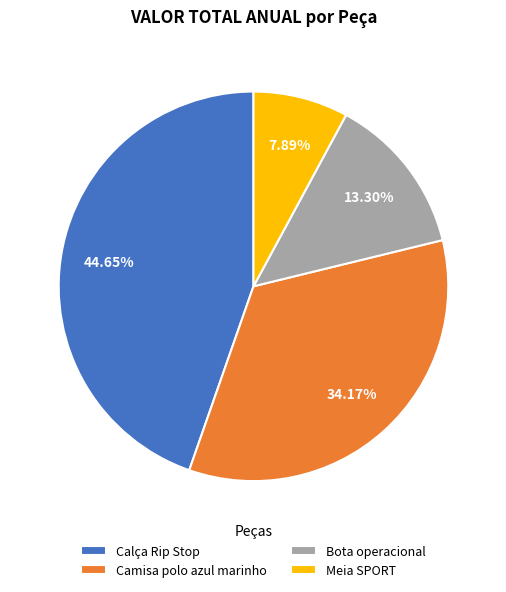

Rank the categories by value from lowest to highest.

Meia SPORT, Bota operacional, Camisa polo azul marinho, Calça Rip Stop